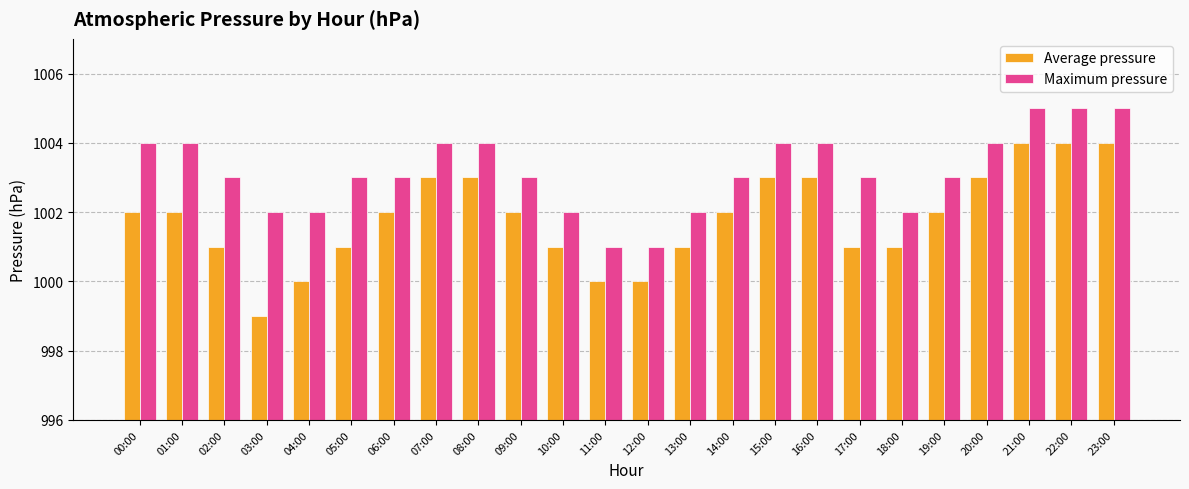

Count the Average pressure values in the range 1001 to 1003.

17